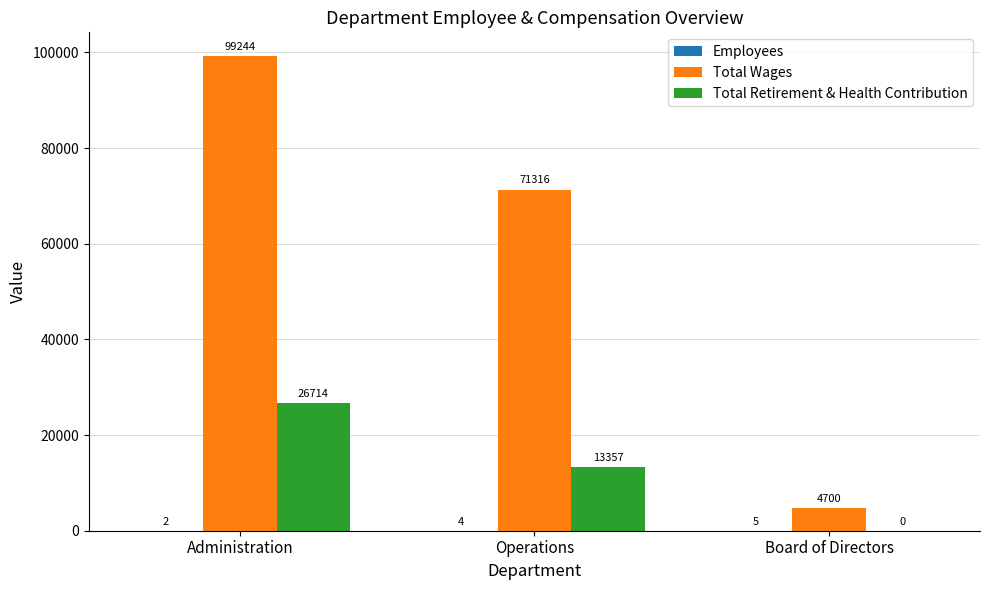

Which series changed the most between Administration and Board of Directors?

Total Wages